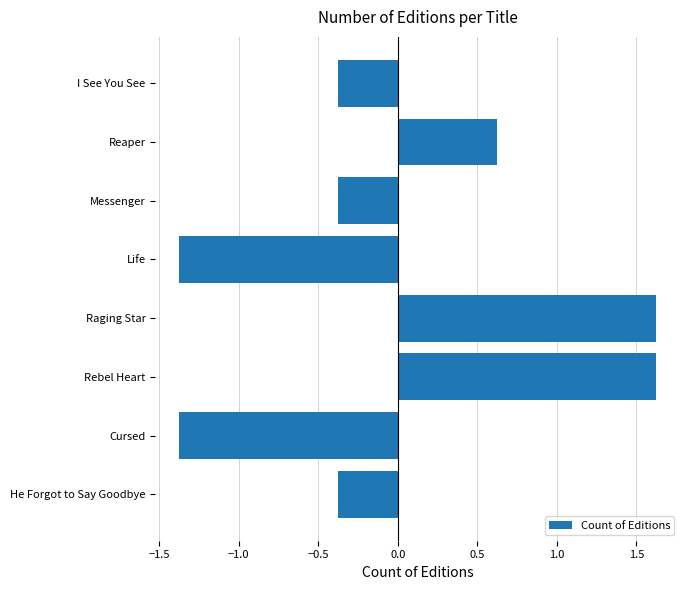

What is the greatest value displayed?

1.6